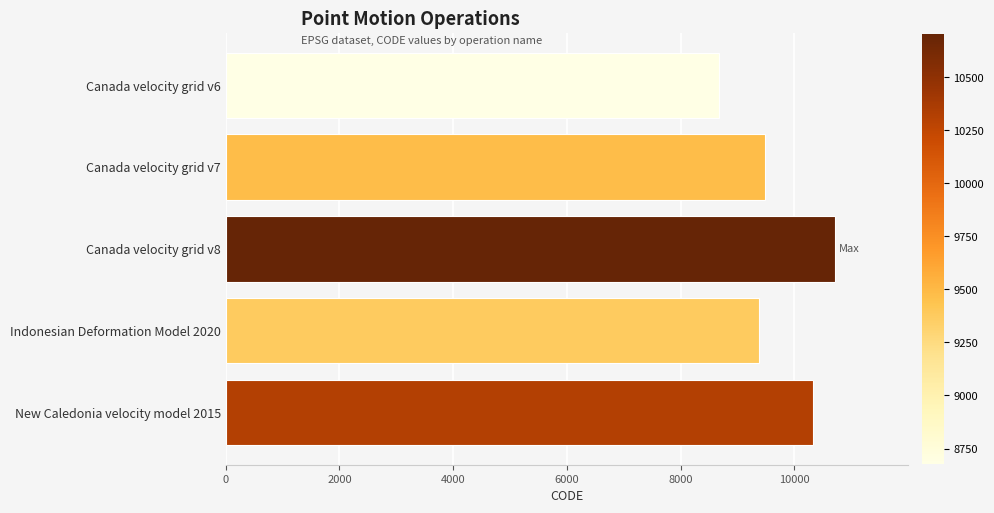

Count the number of data series in this chart.

1